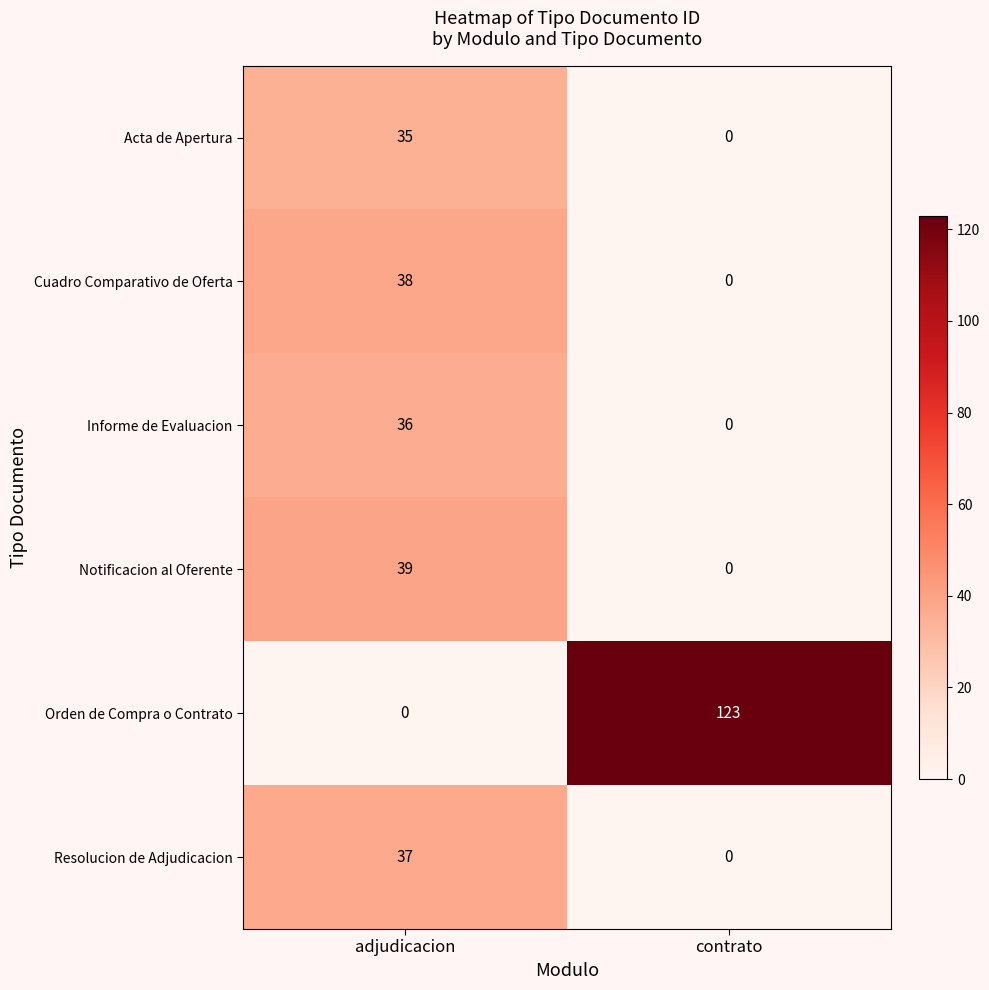

The Informe de Evaluacion series shows 36 at adjudicacion. True or false?

True